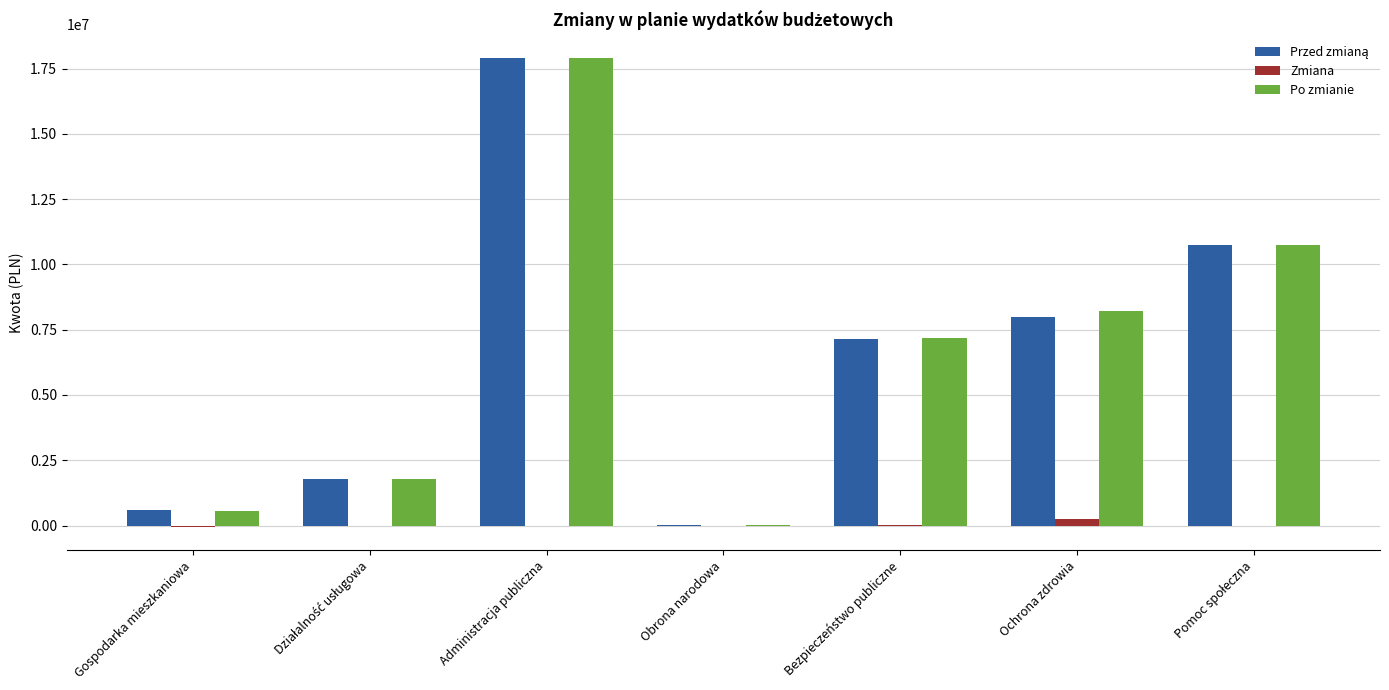

Does the chart contain stacked bars?

No